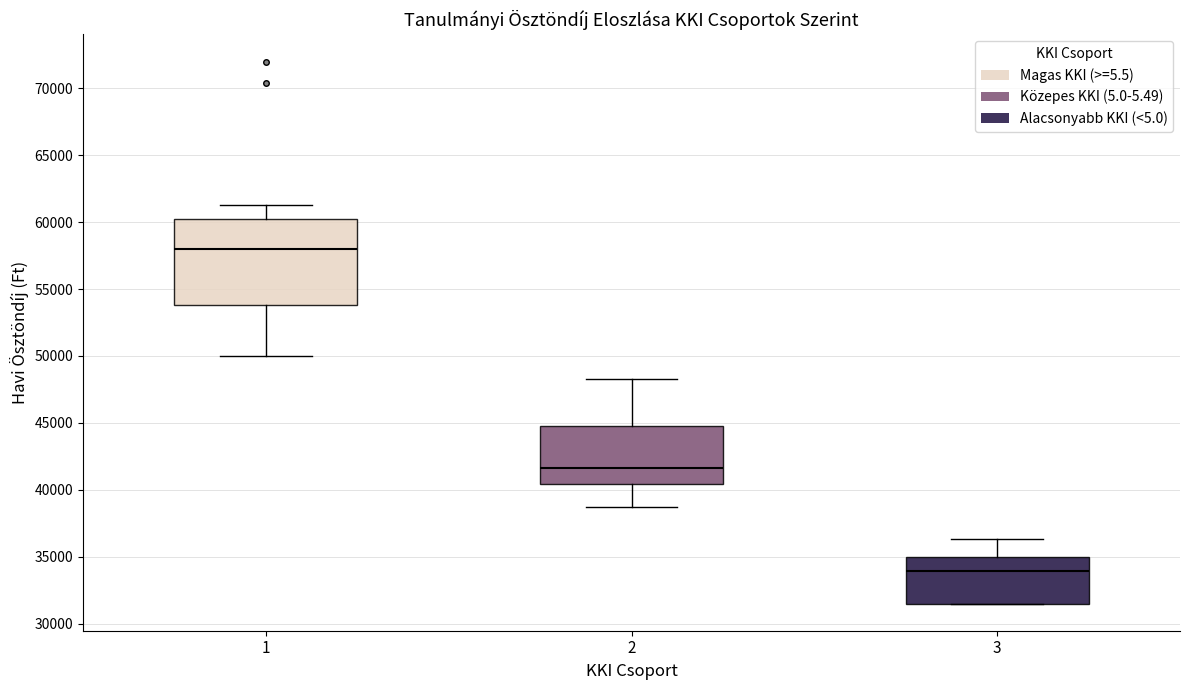

Which box's median line is the lowest?

3